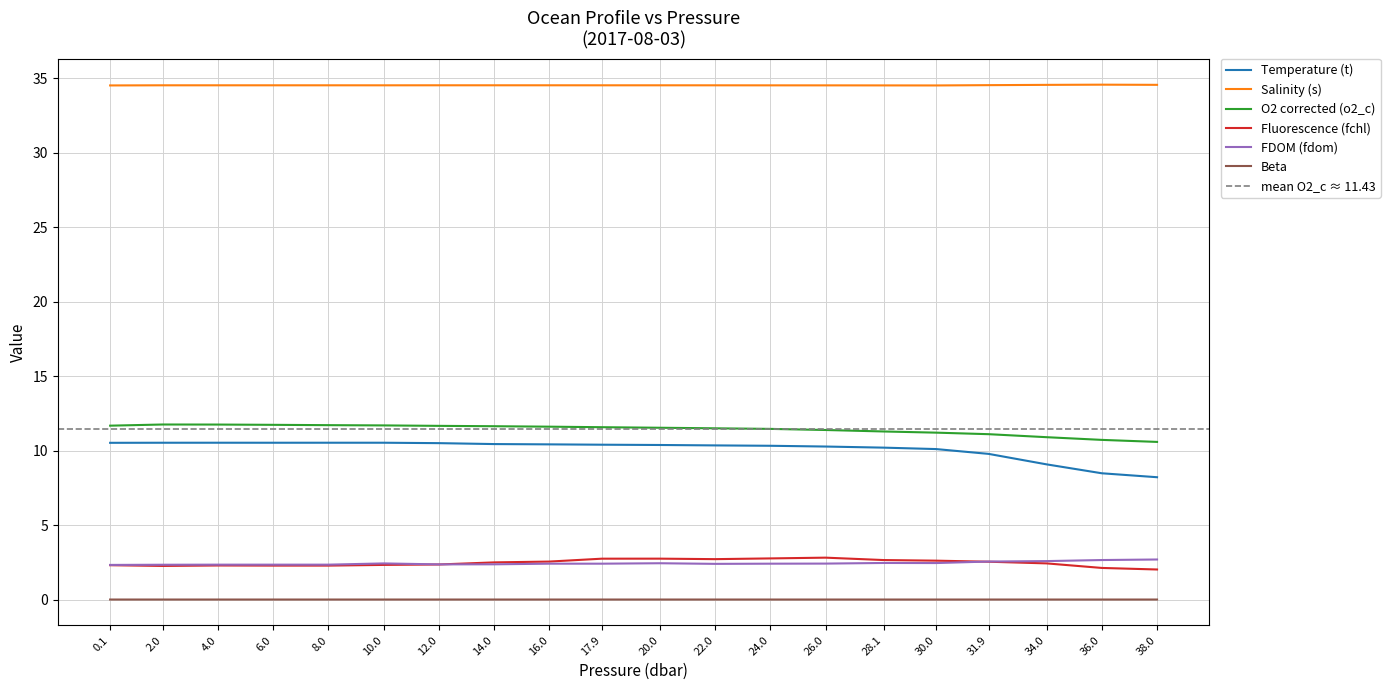

Does the chart display data point markers on the line(s)?

No